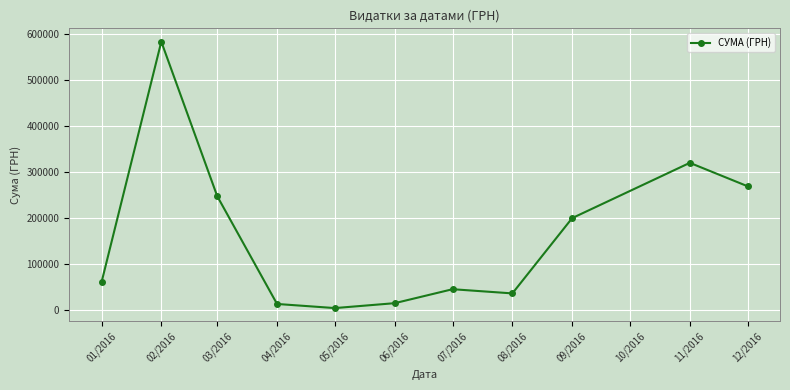

Where is the first local maximum?

02/2016